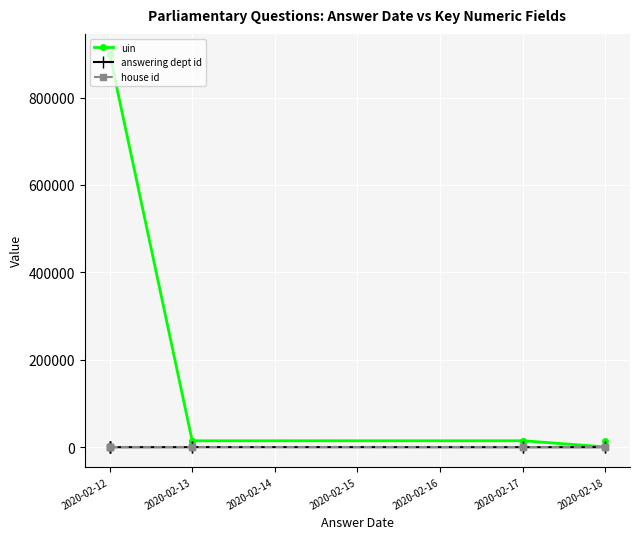

What is the label of the 1st point from the left?

2020-02-12